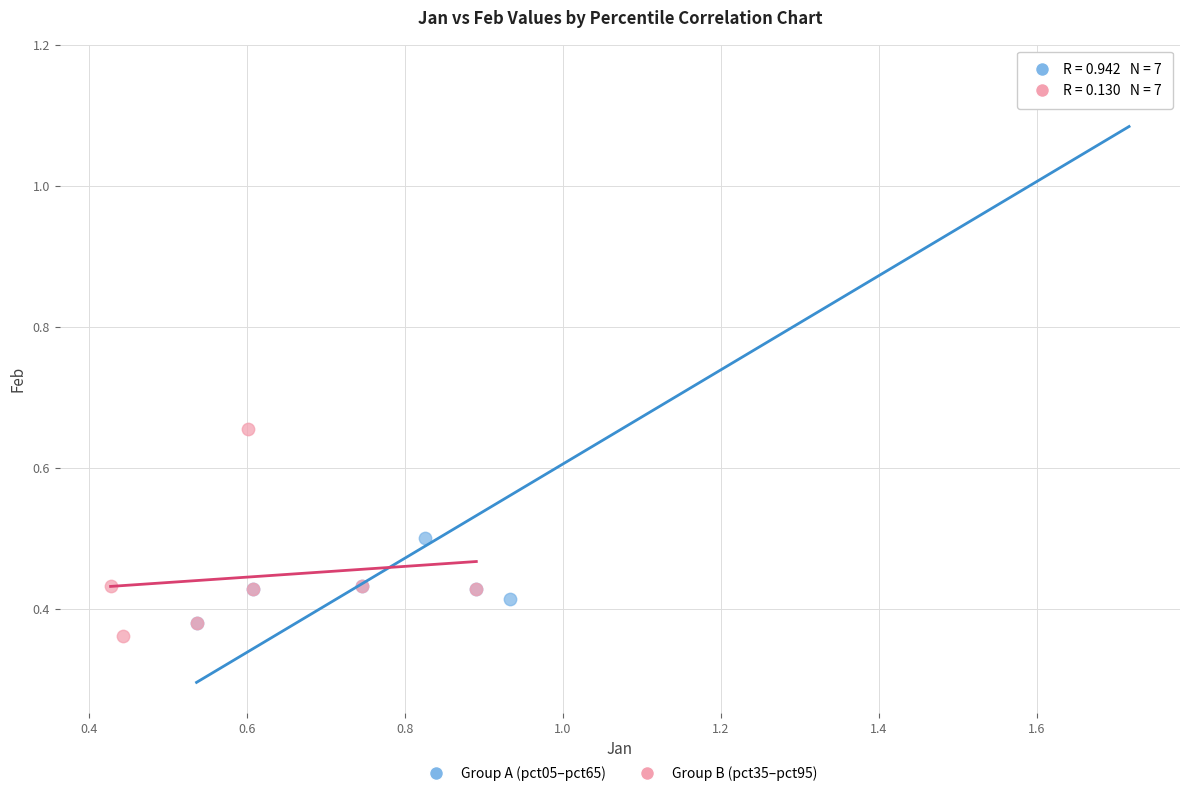

Which series has the largest Y range (max minus min)?

Group A (pct05–pct65)